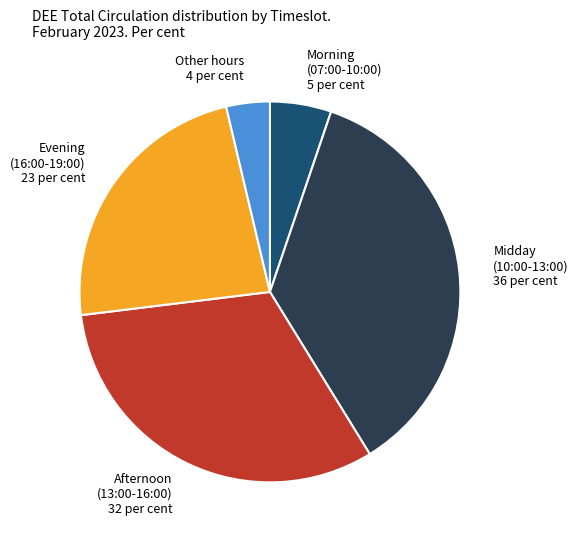

Is the sum of Evening (16:00-19:00) and Morning (07:00-10:00) greater than half?

No